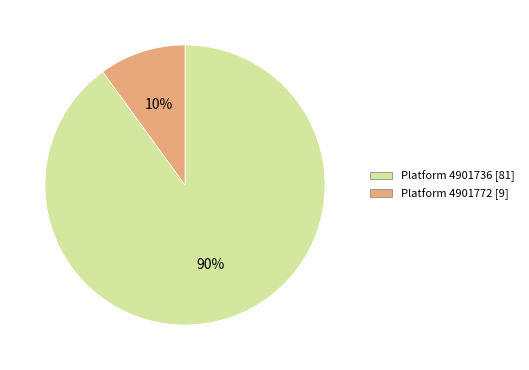

Does any single category account for the majority?

Yes